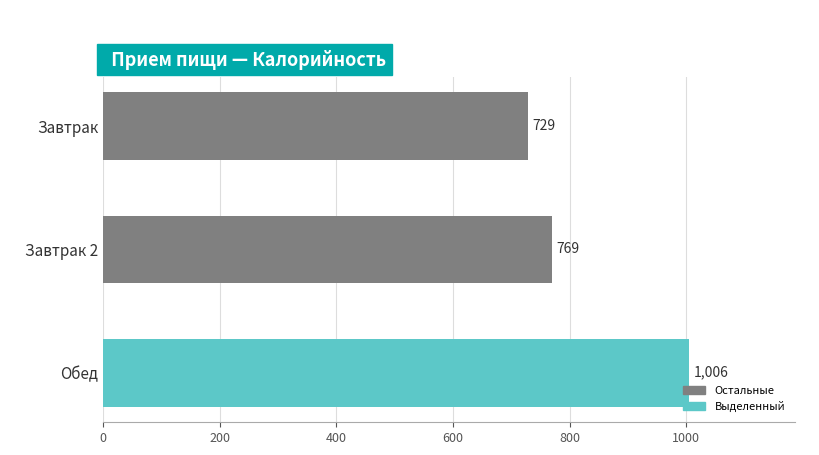

What is the average value?

834.5